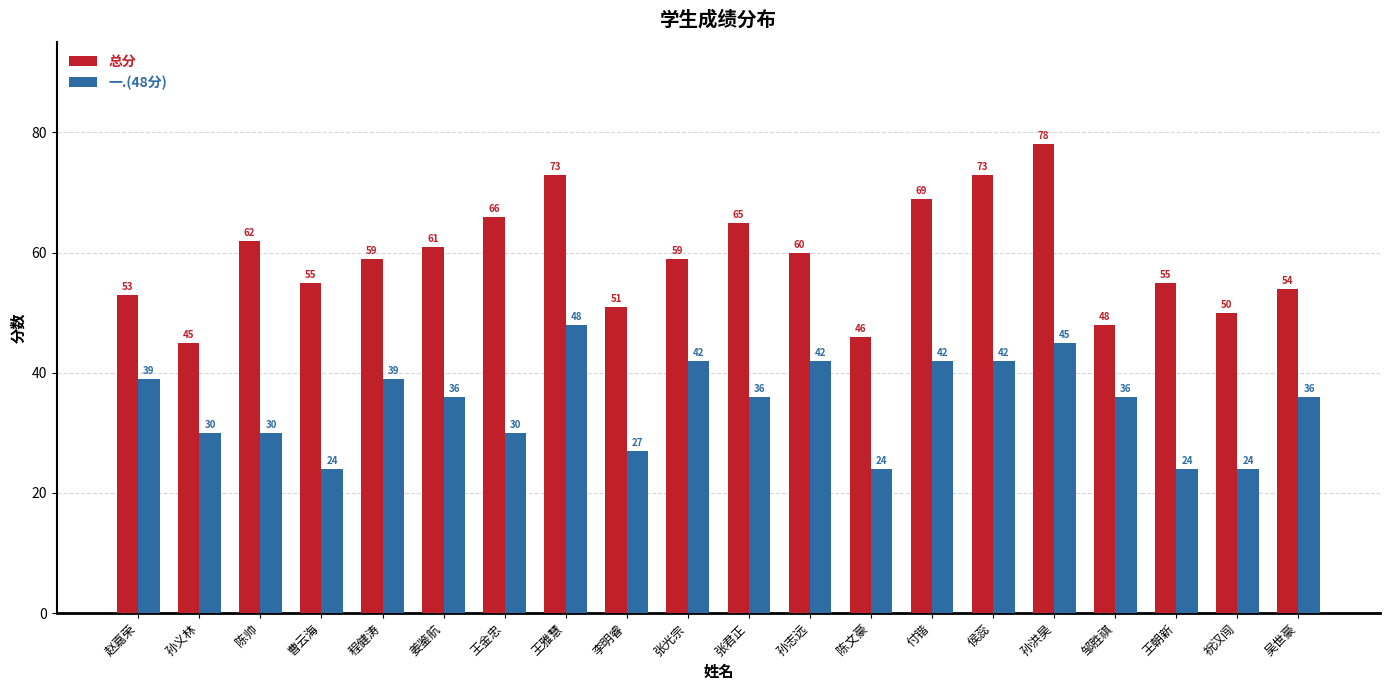

At which label does 一.(48分) reach its peak?

王雅慧